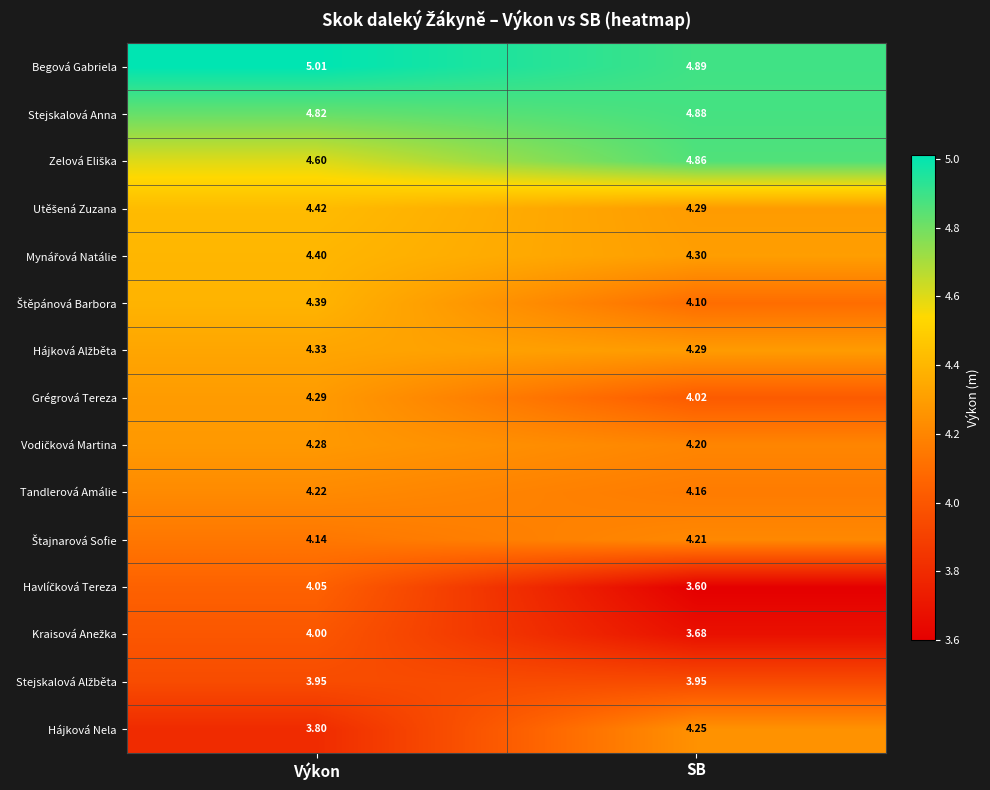

At which category is the sum across all series the highest?

Výkon